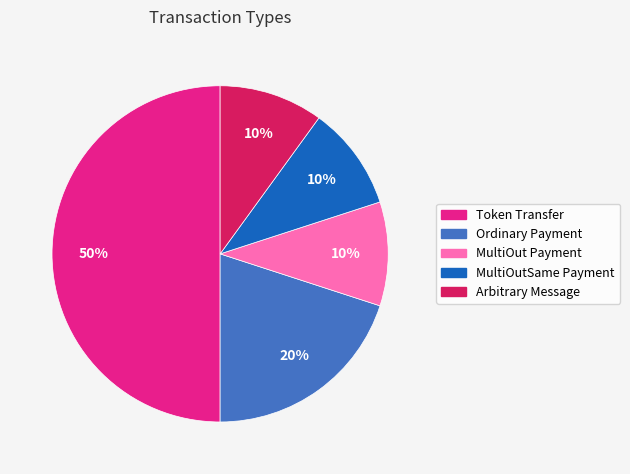

True or false: MultiOutSame Payment accounts for 1% of the total.

False